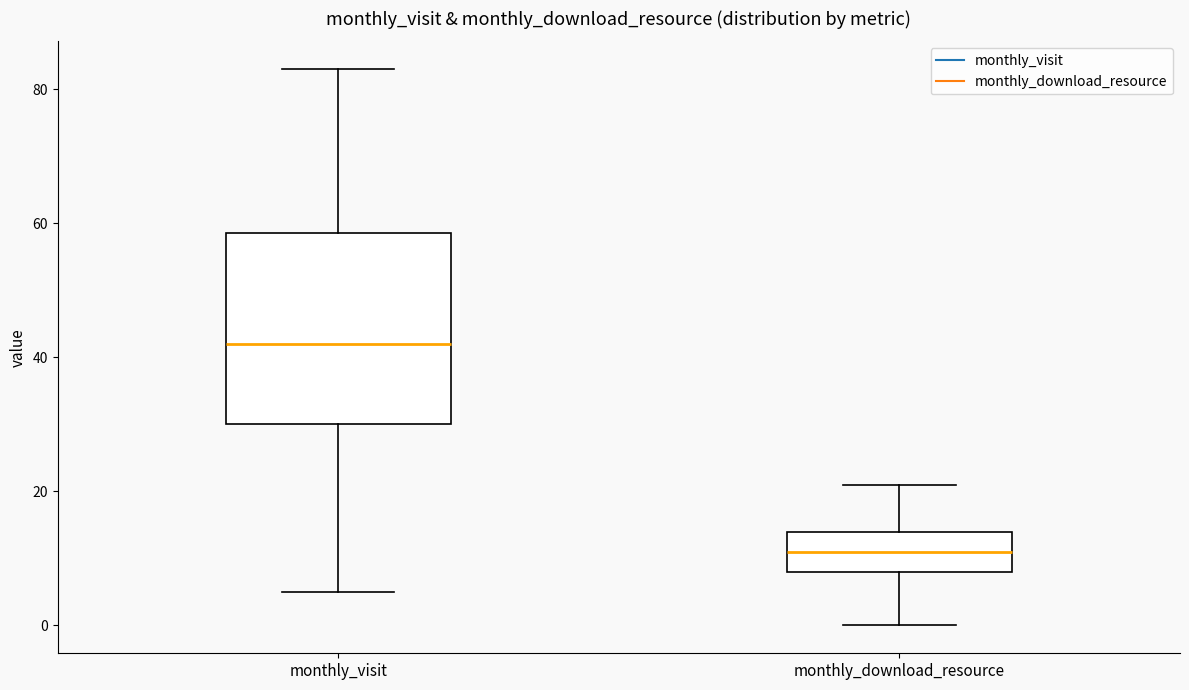

Reading left to right, transcribe this box plot: for each box, give where its median line is, the range the box spans, and where its two whiskers end, as read against the y-axis. The values are not printed on the chart, so give them approximately, as read against the axis.

monthly_visit: median 42, box 30 to 58, whiskers 6 to 84
monthly_download_resource: median 12, box 8 to 14, whiskers 0 to 22